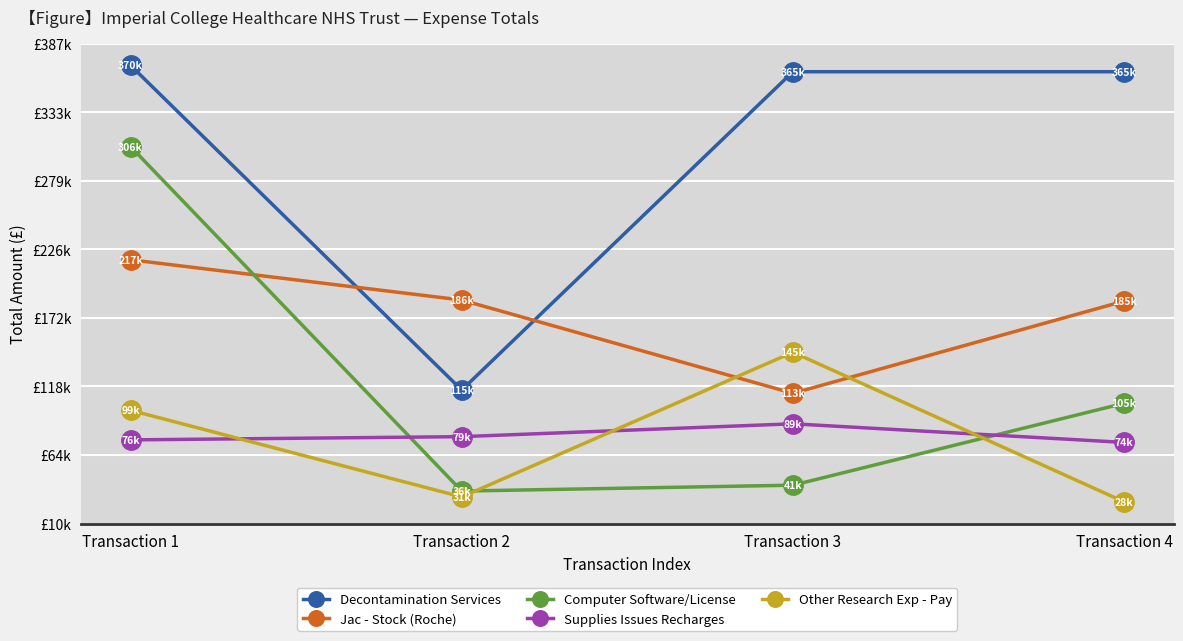

What are all the series names shown in the legend?

Decontamination Services, Jac - Stock (Roche), Computer Software/License, Supplies Issues Recharges, Other Research Exp - Pay